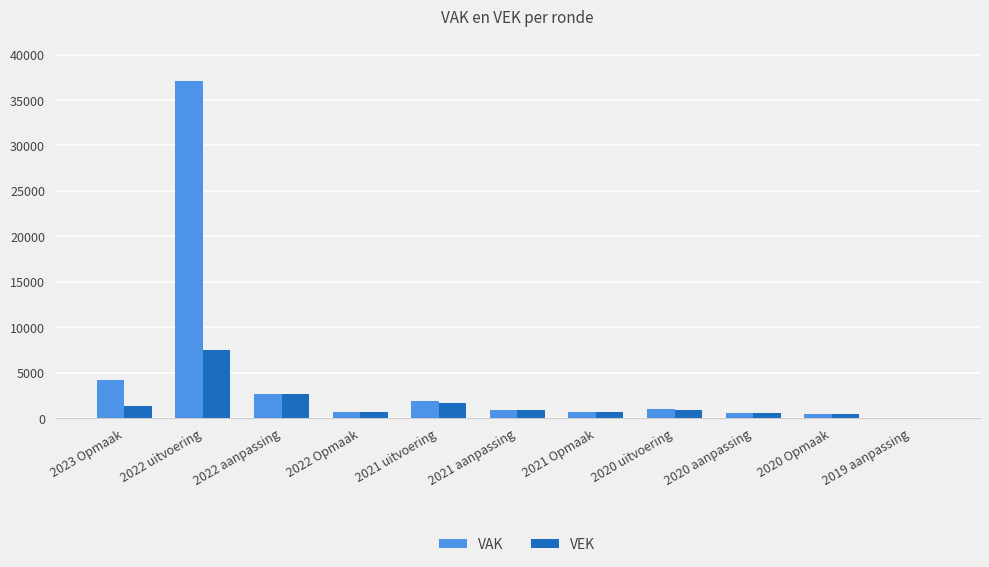

Where is VEK nearest to the value 3770?

2022 aanpassing